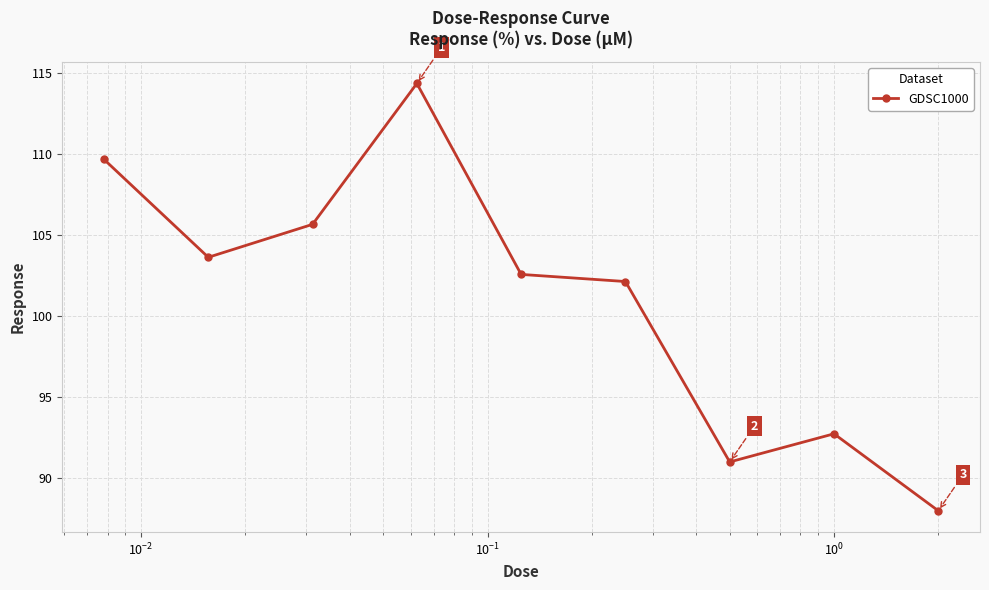

What is the smallest value displayed?

88.0